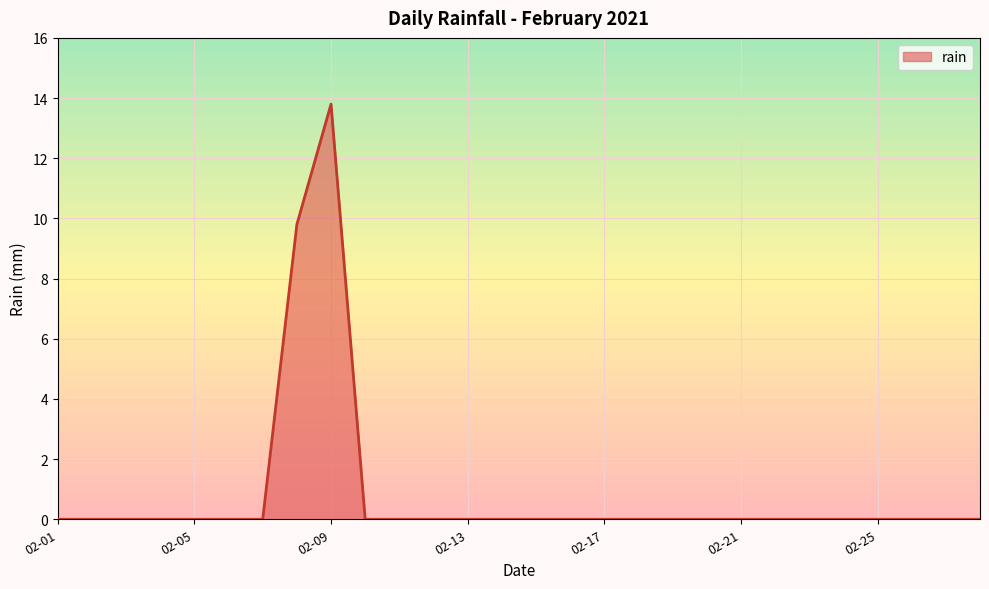

How many lines are shown in the chart?

1